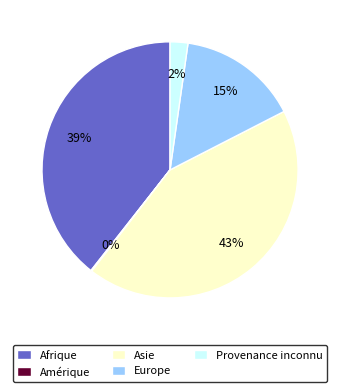

Which has a higher value, Provenance inconnu or Europe?

Europe